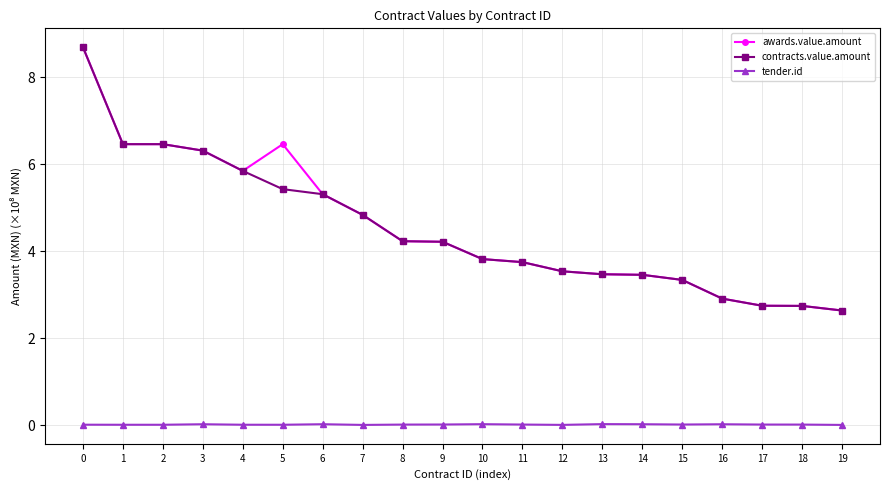

At which label is awards.value.amount closest to 5?

7